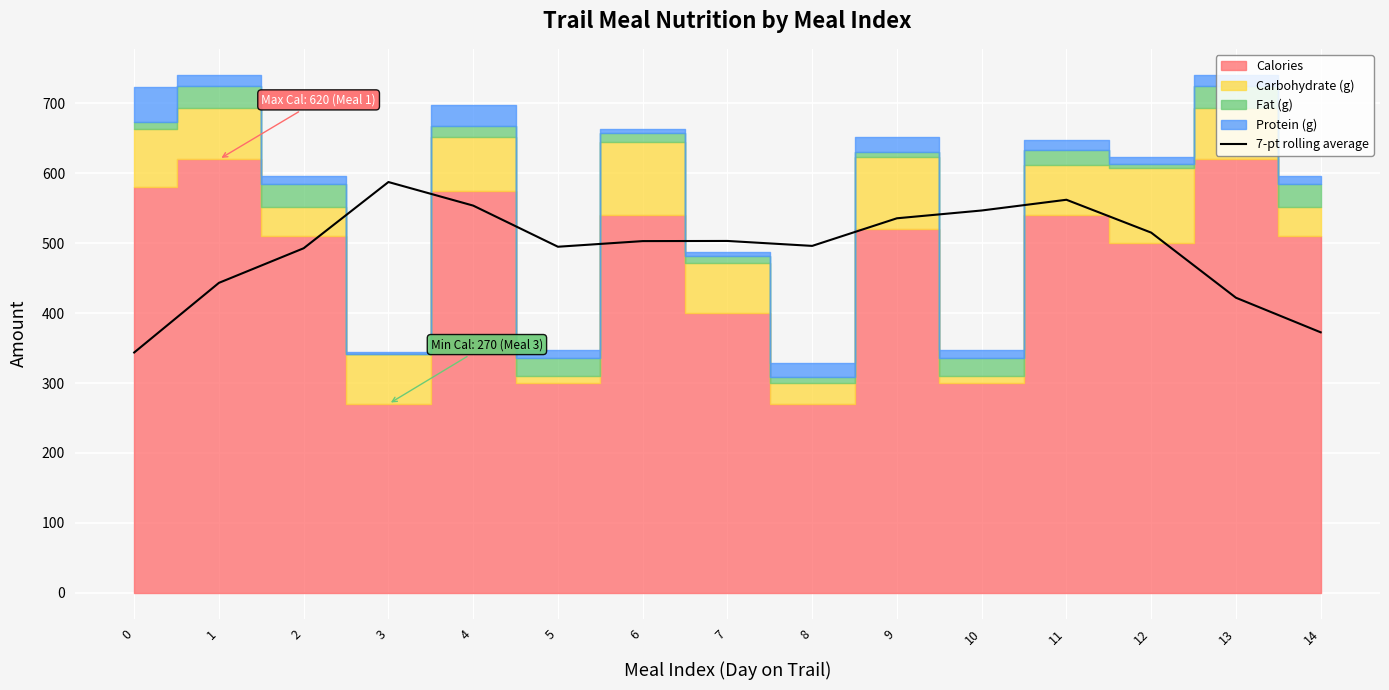

Does the chart display data point markers on the line(s)?

No